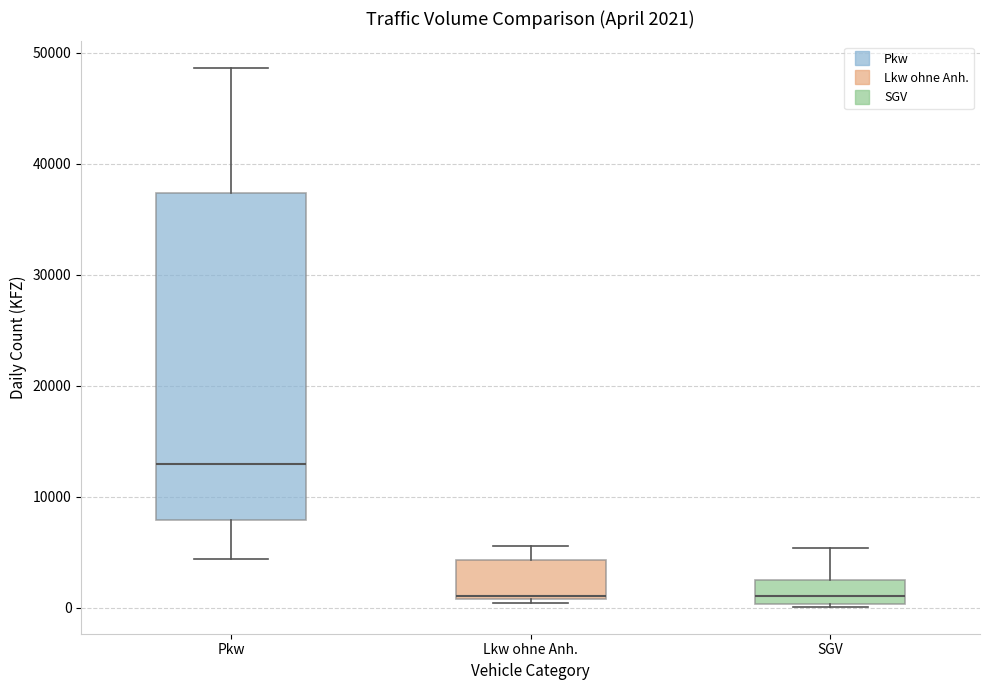

Comparing the boxes themselves (not the whiskers), which one is the tallest?

Pkw